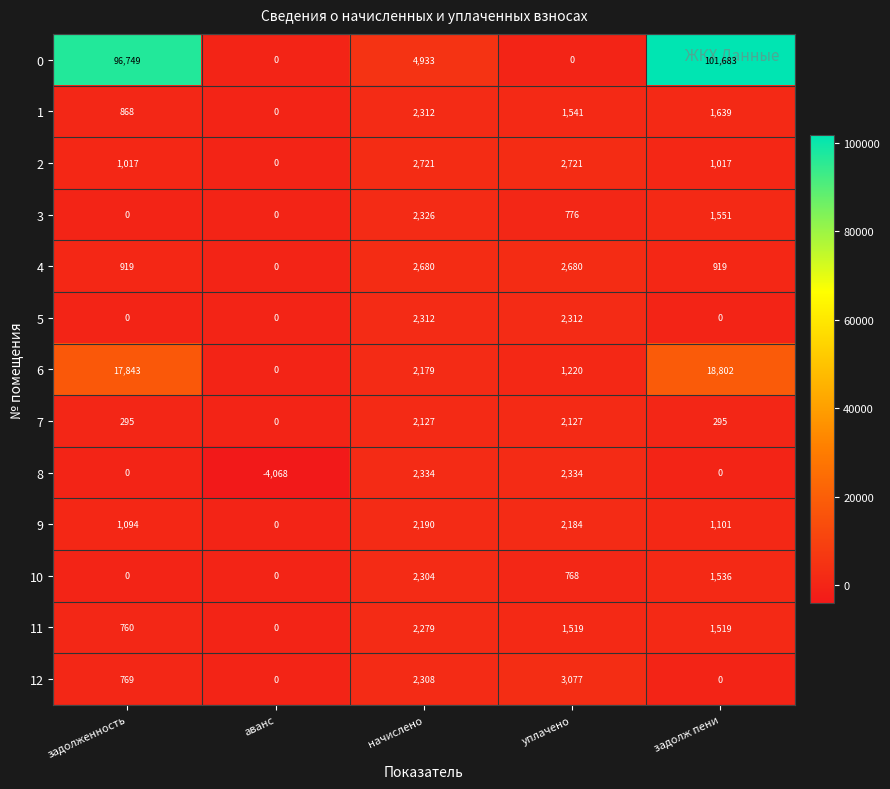

At which category does the chart reach its peak across all series?

задолж пени